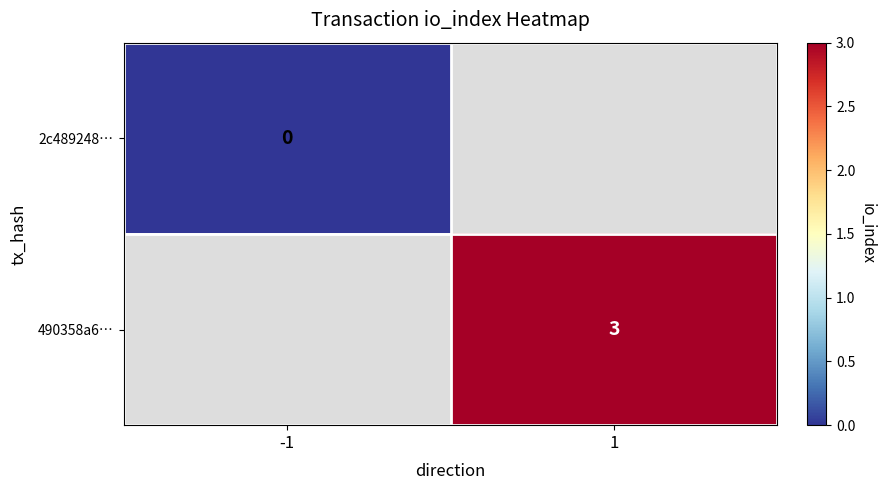

The 490358a6… series shows 3 at 1. True or false?

True